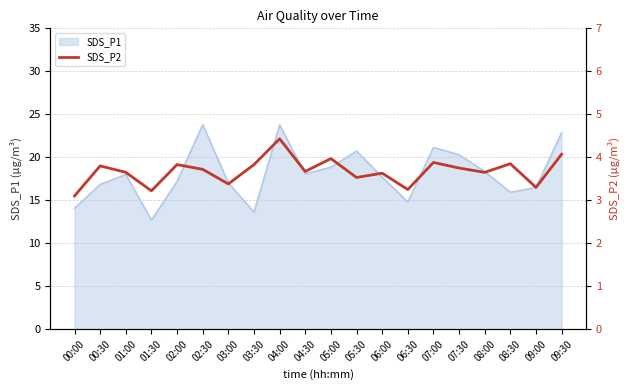

What is the highest value of the SDS_P1 series?

23.8